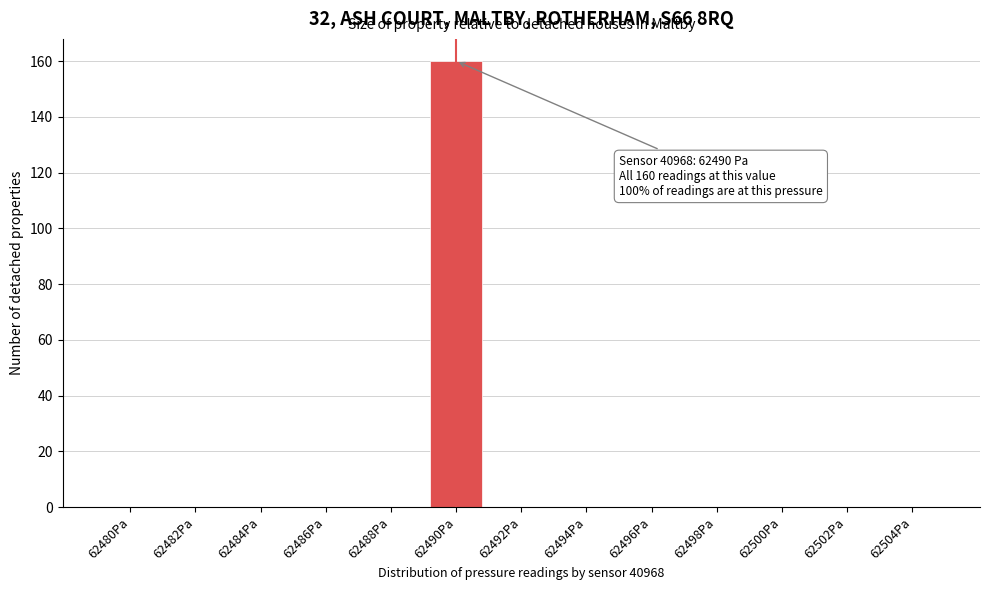

Reading left to right, extract all data points from this chart.

62480Pa=0	62482Pa=0	62484Pa=0	62486Pa=0	62488Pa=0	62490Pa=160	62492Pa=0	62494Pa=0	62496Pa=0	62498Pa=0	62500Pa=0	62502Pa=0	62504Pa=0